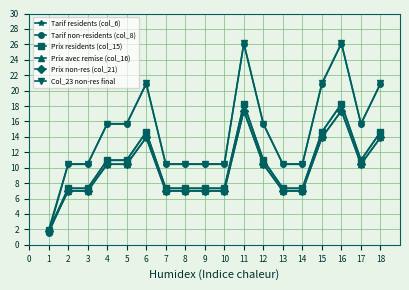

Is this an area chart (filled region under the line)?

No